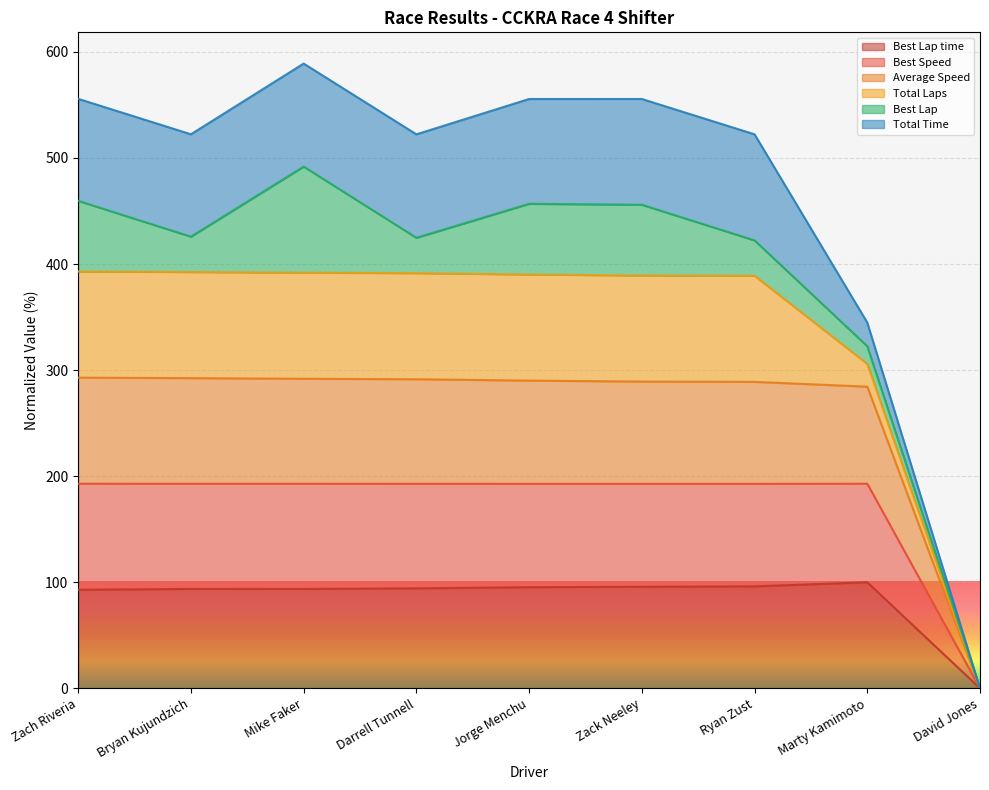

What are all the series names shown in the legend?

Best Lap time, Best Speed, Average Speed, Total Laps, Best Lap, Total Time